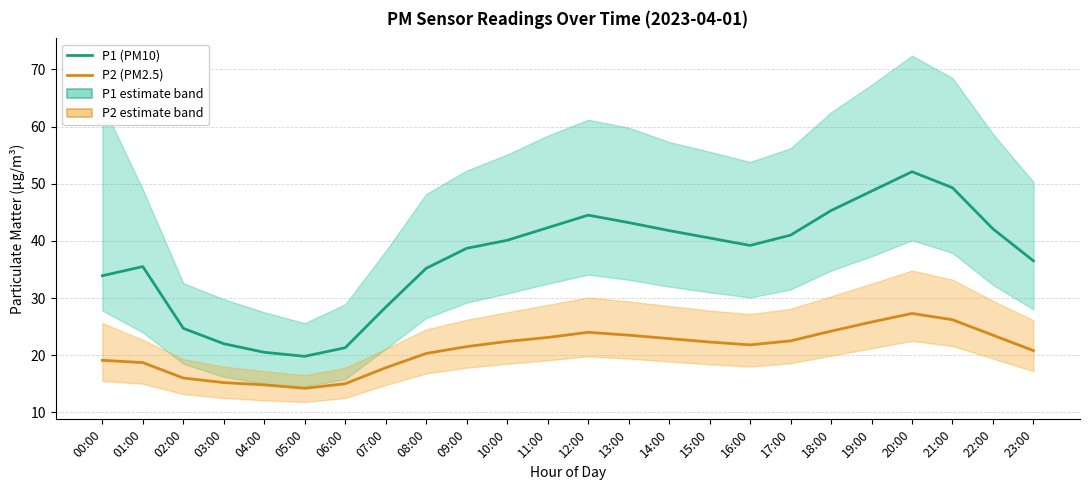

Between 05:00 and 18:00, which series saw the biggest shift?

P1 (PM10)